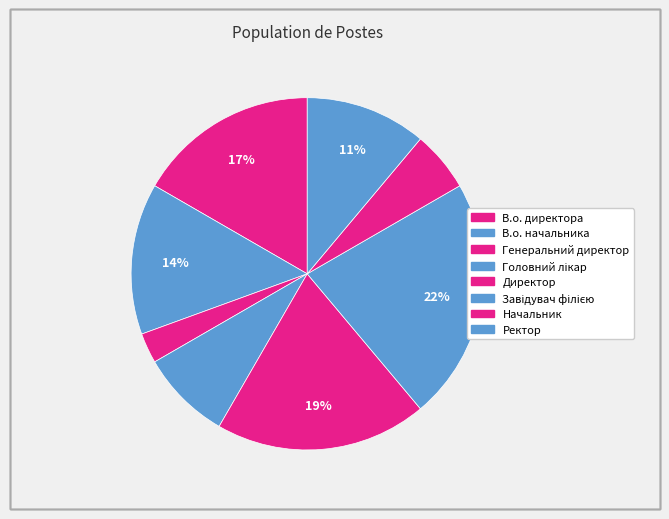

How many slices are in this pie chart?

8